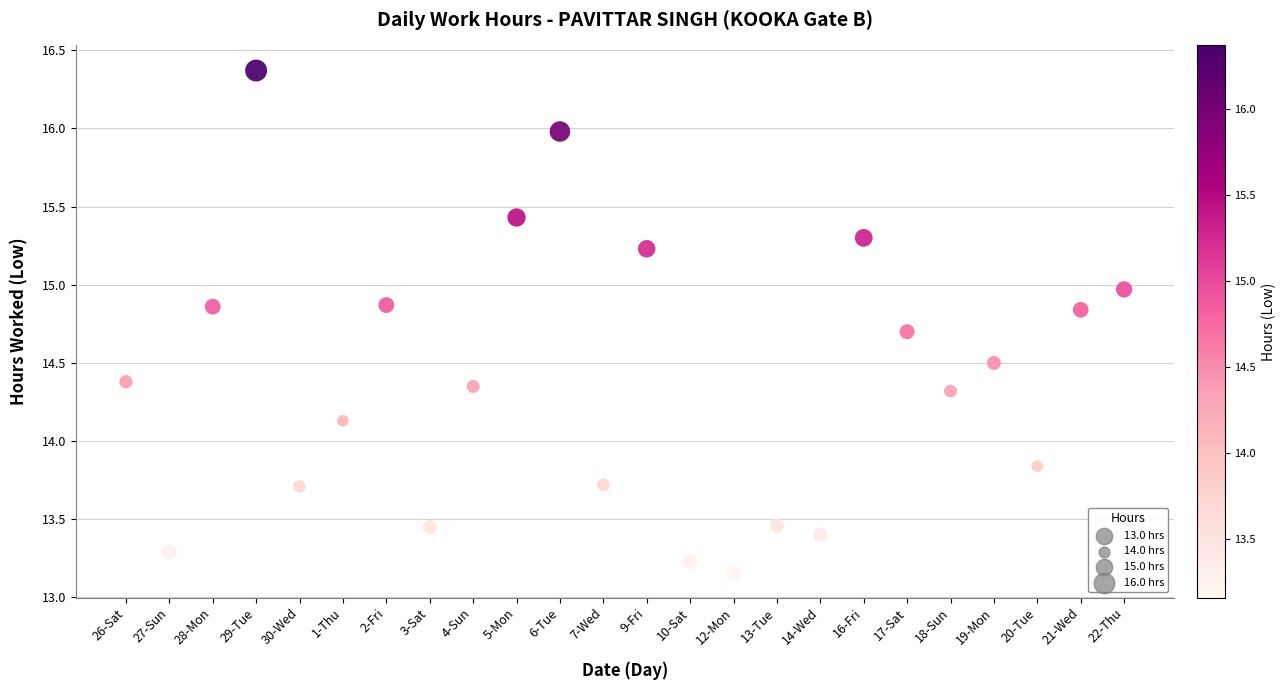

What is the range of Y values (max minus min)?

3.2